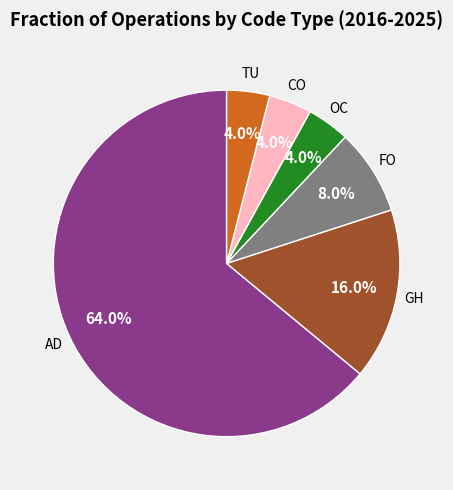

Is there a majority slice in this chart?

Yes